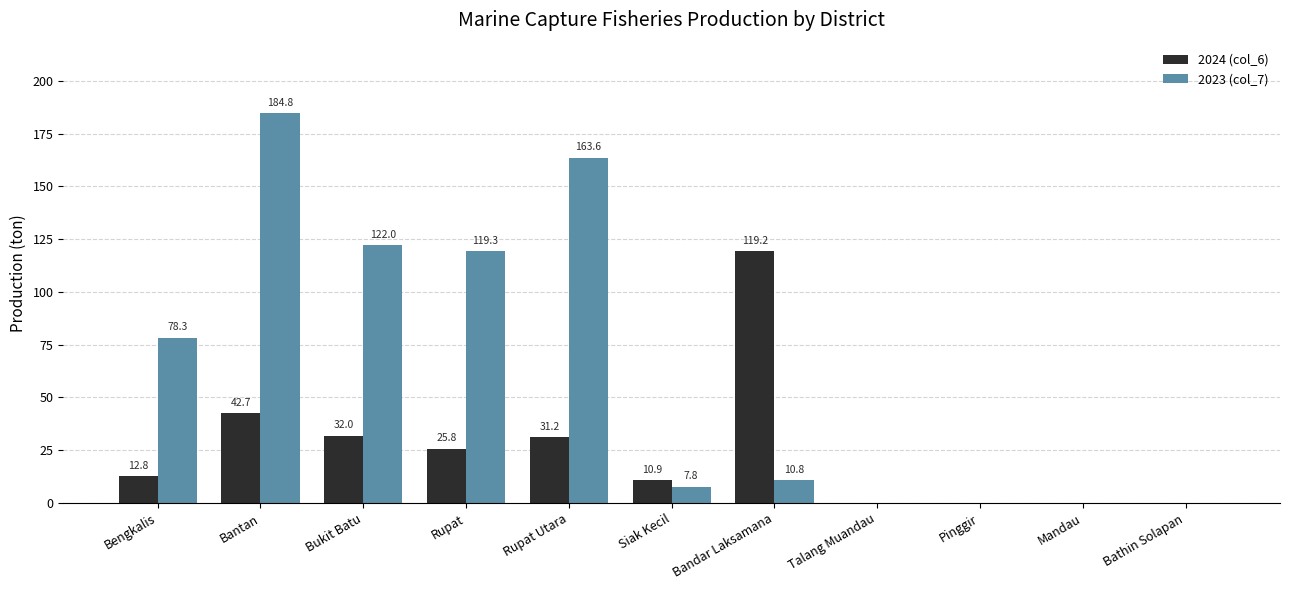

Which series has the largest total across all categories?

2023 (col_7)